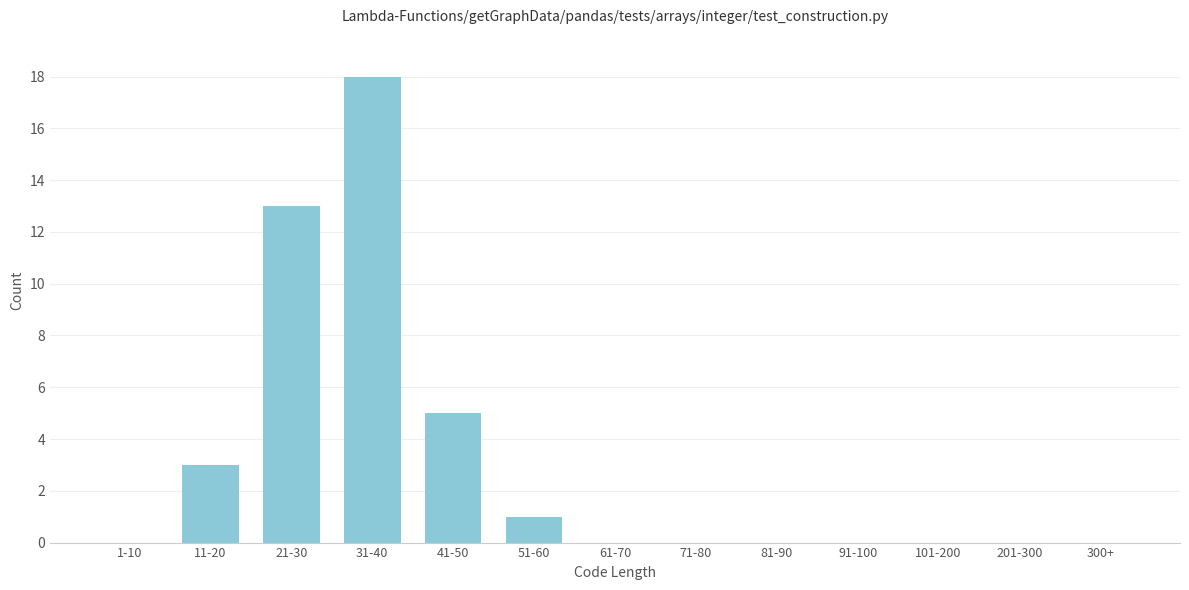

Reading left to right, what are all the values shown in this chart?

1-10=0	11-20=3	21-30=13	31-40=18	41-50=5	51-60=1	61-70=0	71-80=0	81-90=0	91-100=0	101-200=0	201-300=0	300+=0